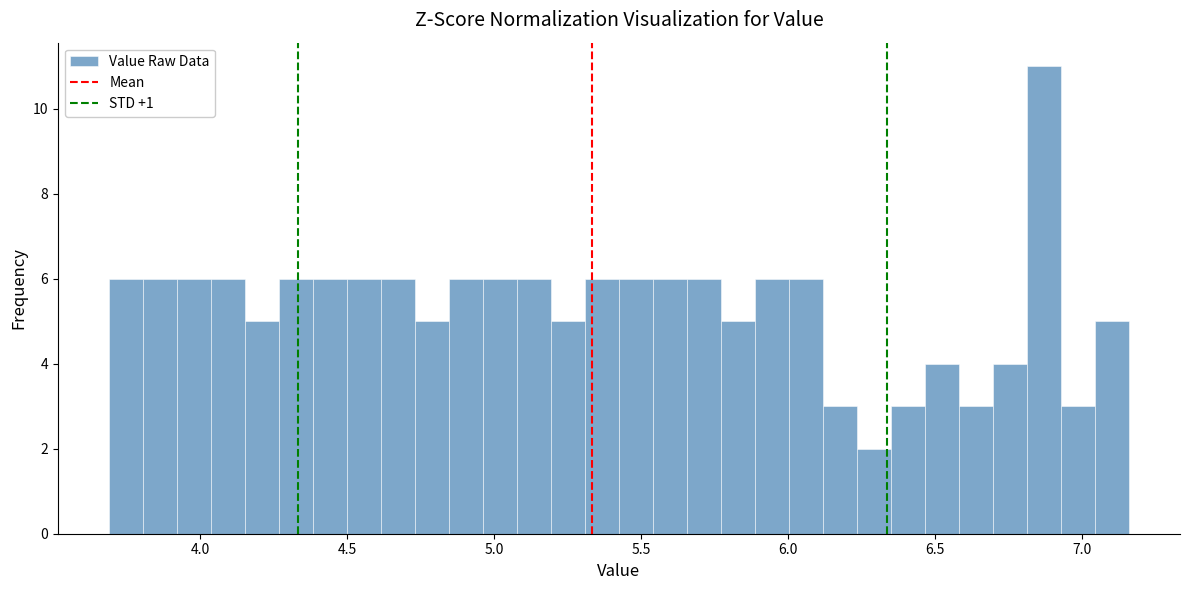

Around what value on the x-axis is the tallest bar? Give the approximate position of its centre, as read against the axis.

6.85